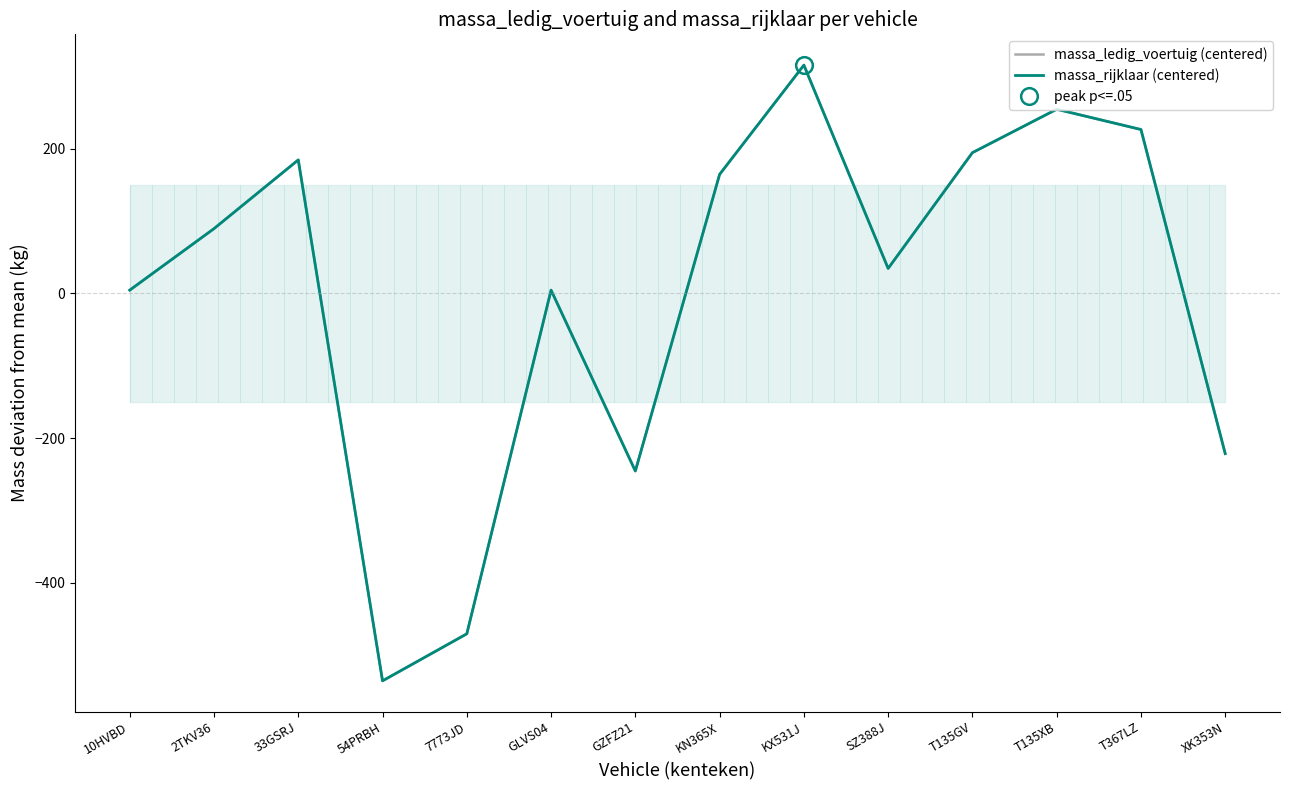

Reading right to left, transcribe all the data shown in this chart.

massa_ledig_voertuig (centered): XK353N=-221.5	T367LZ=226.5	T135XB=254.5	T135GV=194.5	SZ388J=34.5	KX531J=315.5	KN365X=164.5	GZFZ21=-245.5	GLVS04=4.5	7773JD=-470.5	54PRBH=-535.5	33GSRJ=184.5	2TKV36=89.5	10HVBD=4.5
massa_rijklaar (centered): XK353N=-221.5	T367LZ=226.5	T135XB=254.5	T135GV=194.5	SZ388J=34.5	KX531J=315.5	KN365X=164.5	GZFZ21=-245.5	GLVS04=4.5	7773JD=-470.5	54PRBH=-535.5	33GSRJ=184.5	2TKV36=89.5	10HVBD=4.5